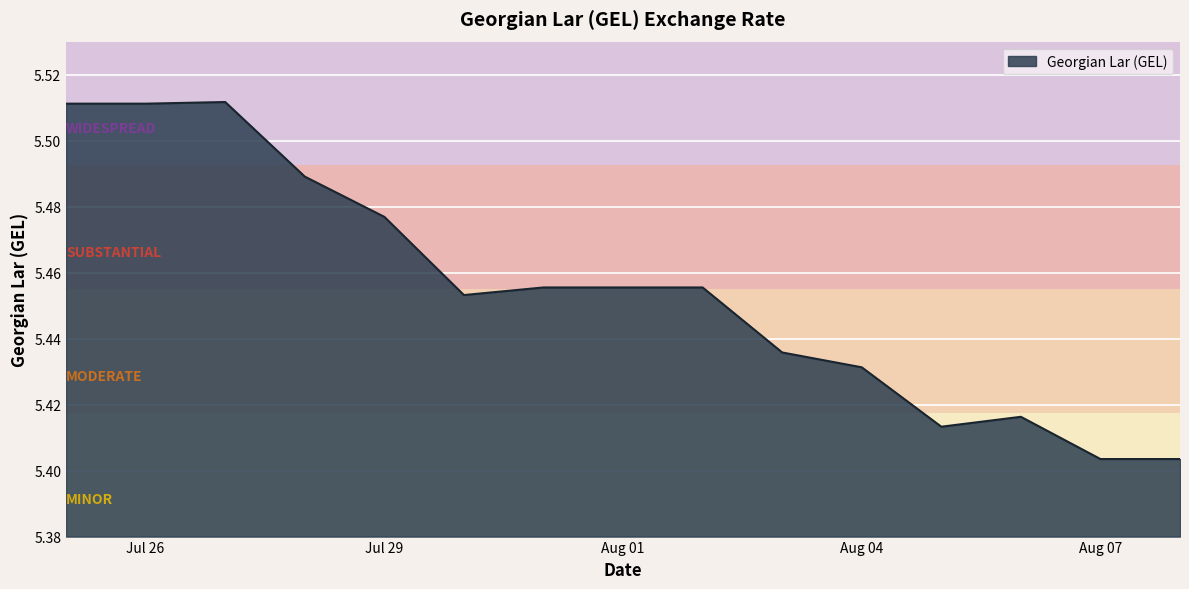

Rank the categories by value from highest to lowest.

2020-07-27, 2020-07-25, 2020-07-26, 2020-07-28, 2020-07-29, 2020-07-31, 2020-08-01, 2020-08-02, 2020-07-30, 2020-08-03, 2020-08-04, 2020-08-06, 2020-08-05, 2020-08-07, 2020-08-08